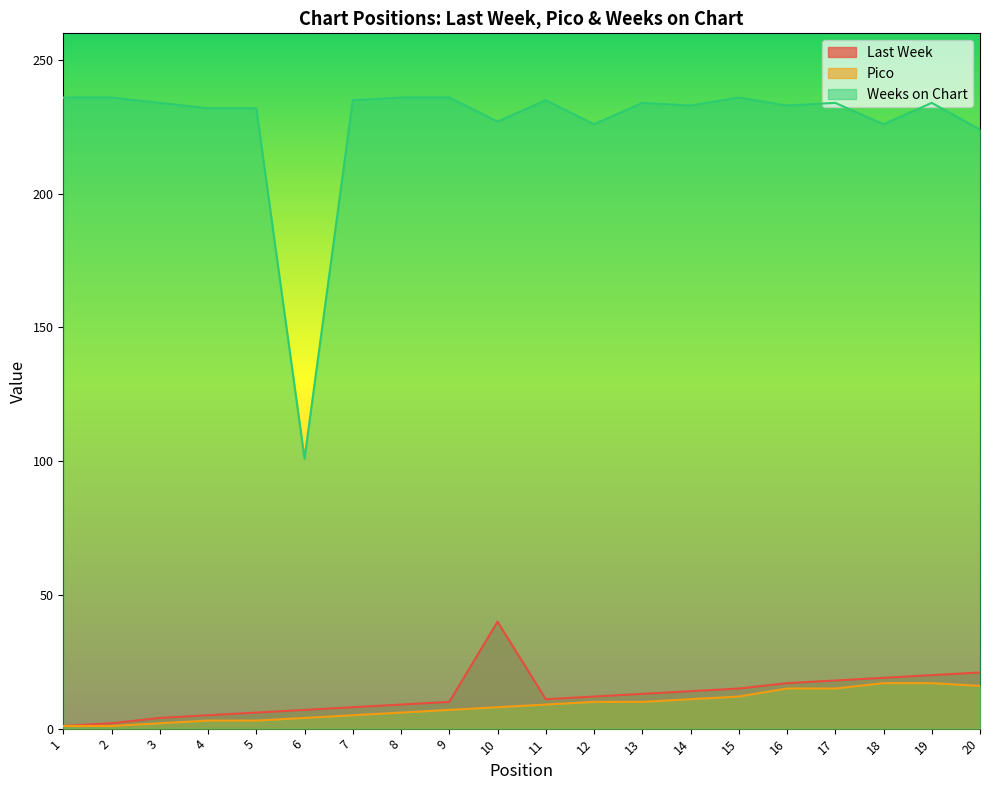

What are all the series names shown in the legend?

Last Week, Pico, Weeks on Chart